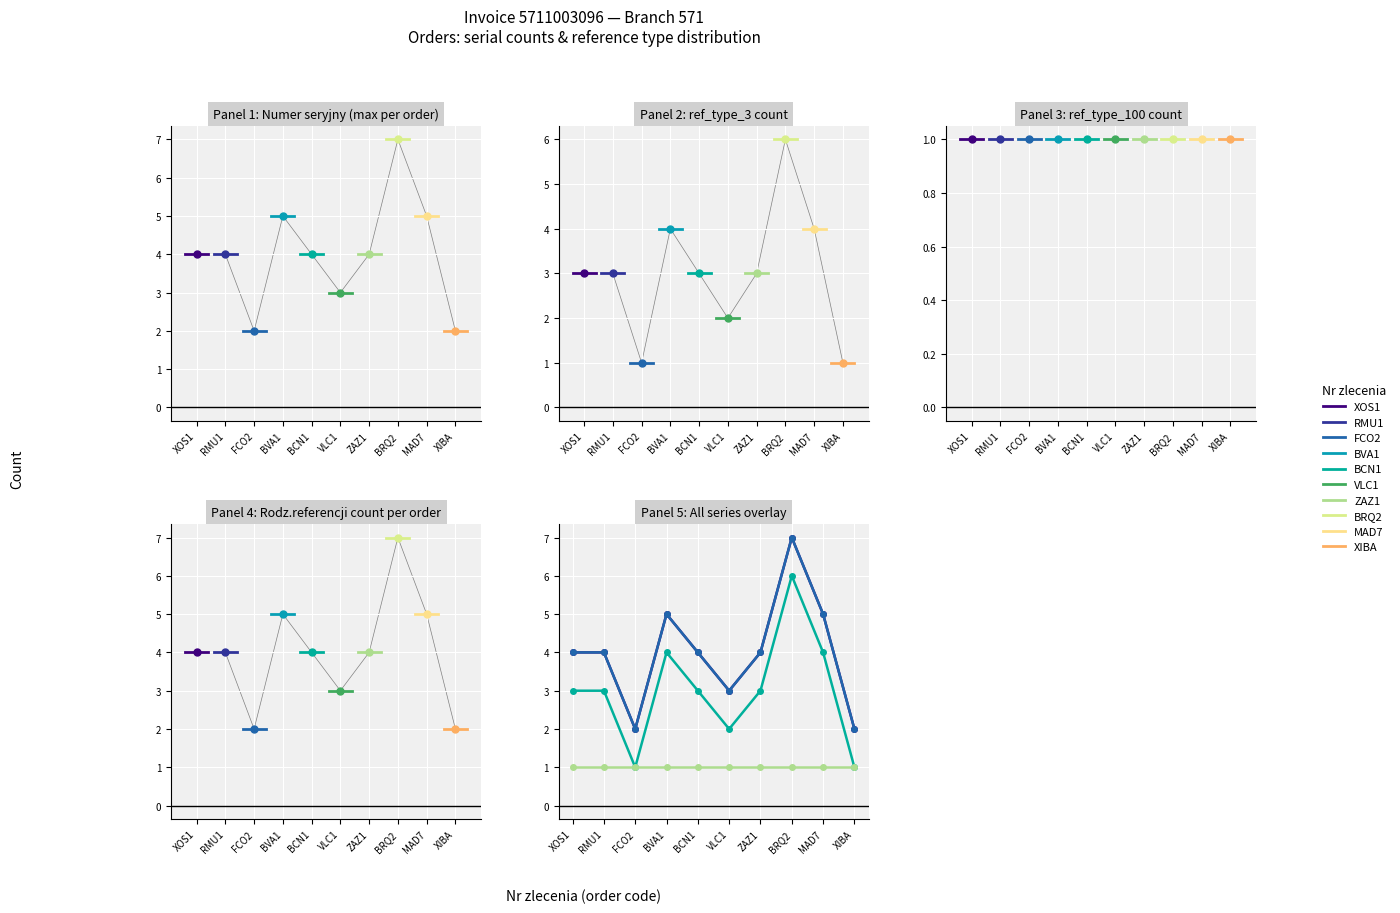

True or false: ref_type_3 count has more than 0 interior local peaks.

True